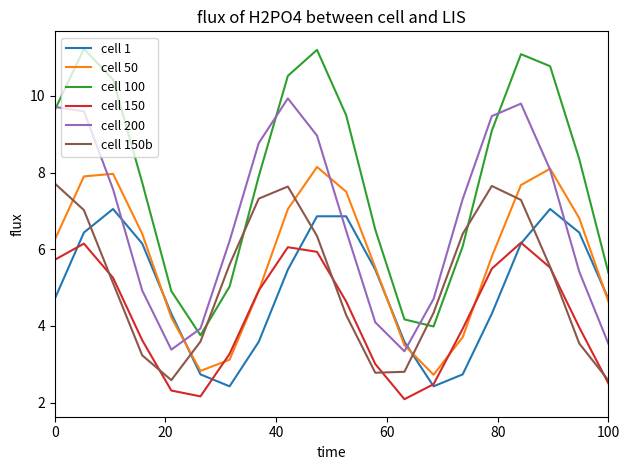

True or false: cell 200 has more than 1 points higher than both neighbors.

True